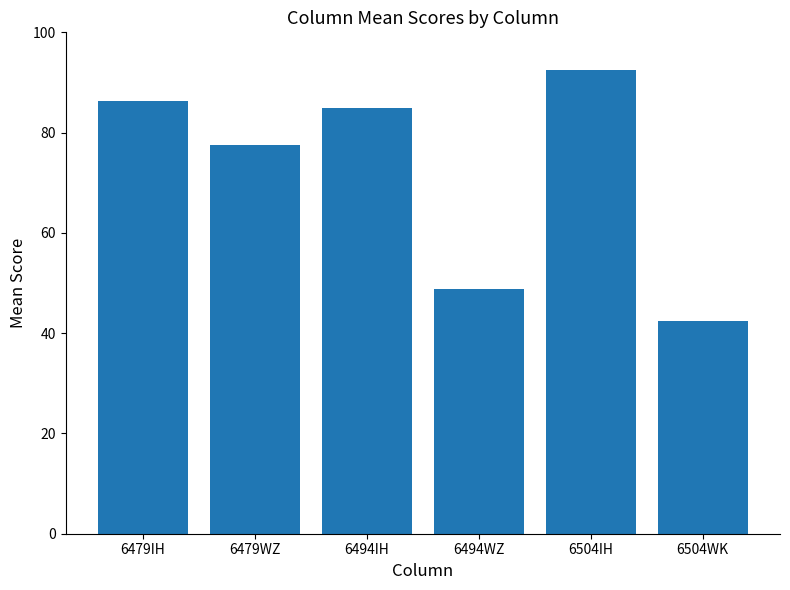

What is the change in value from 6479WZ to 6504IH?

+15.0